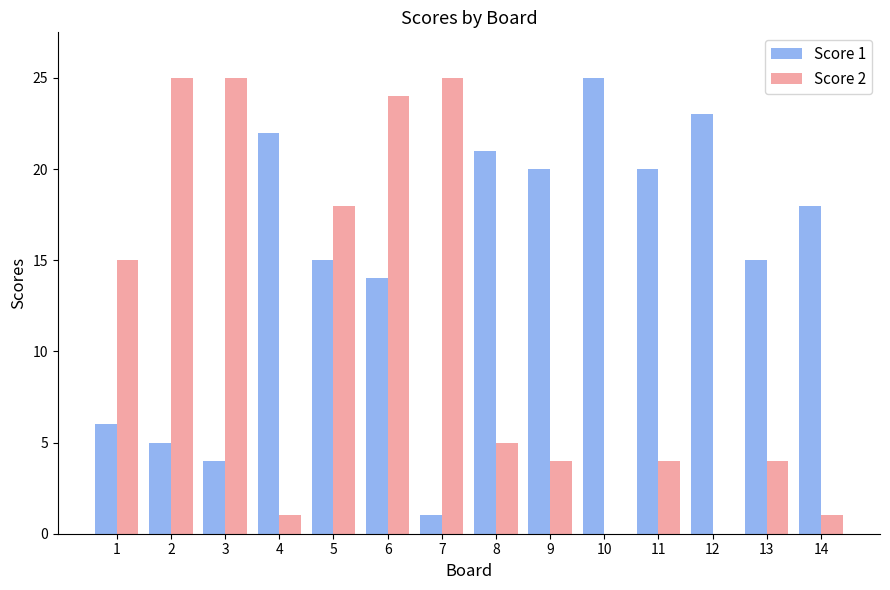

What is the sum of all Score 2 values?

151